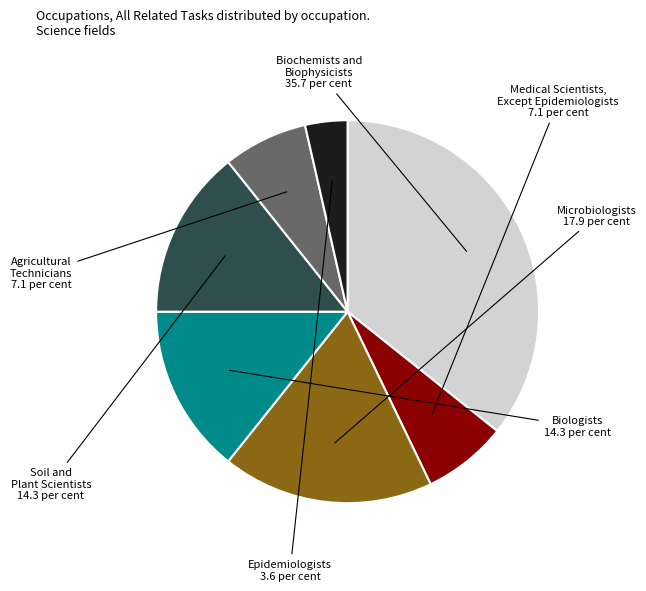

The Biochemists and Biophysicists slice represents 26% of the pie. True or false?

False